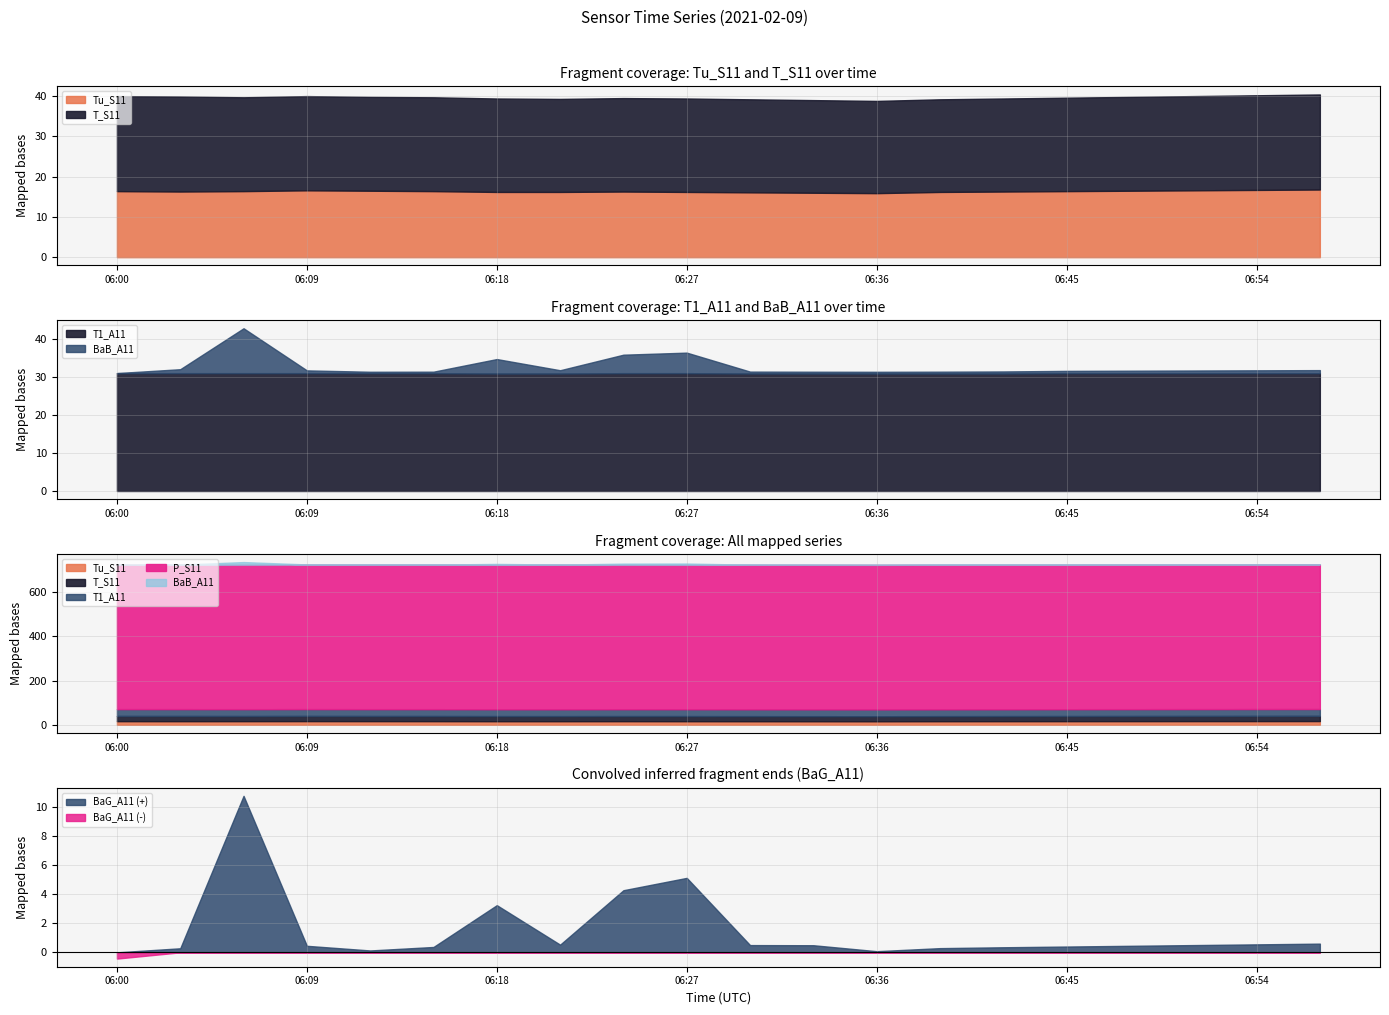

At which label is T_S11 closest to 23?

06:33